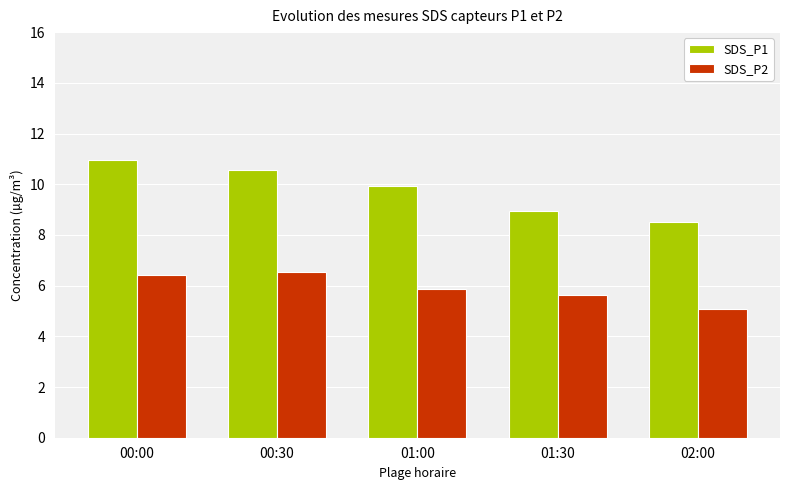

How many distinct data groups are displayed?

2